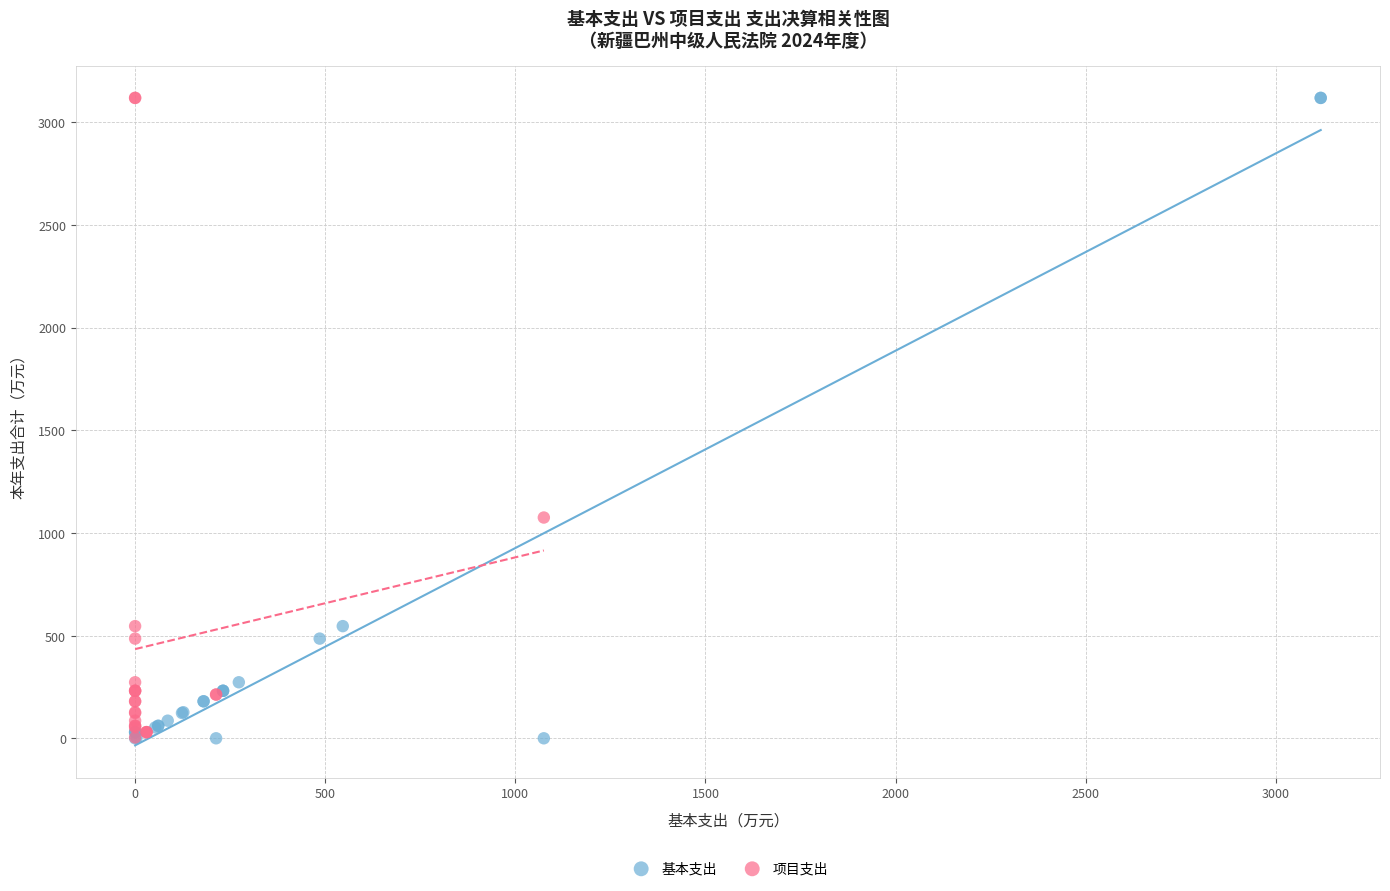

Which series has the widest spread of Y values?

基本支出